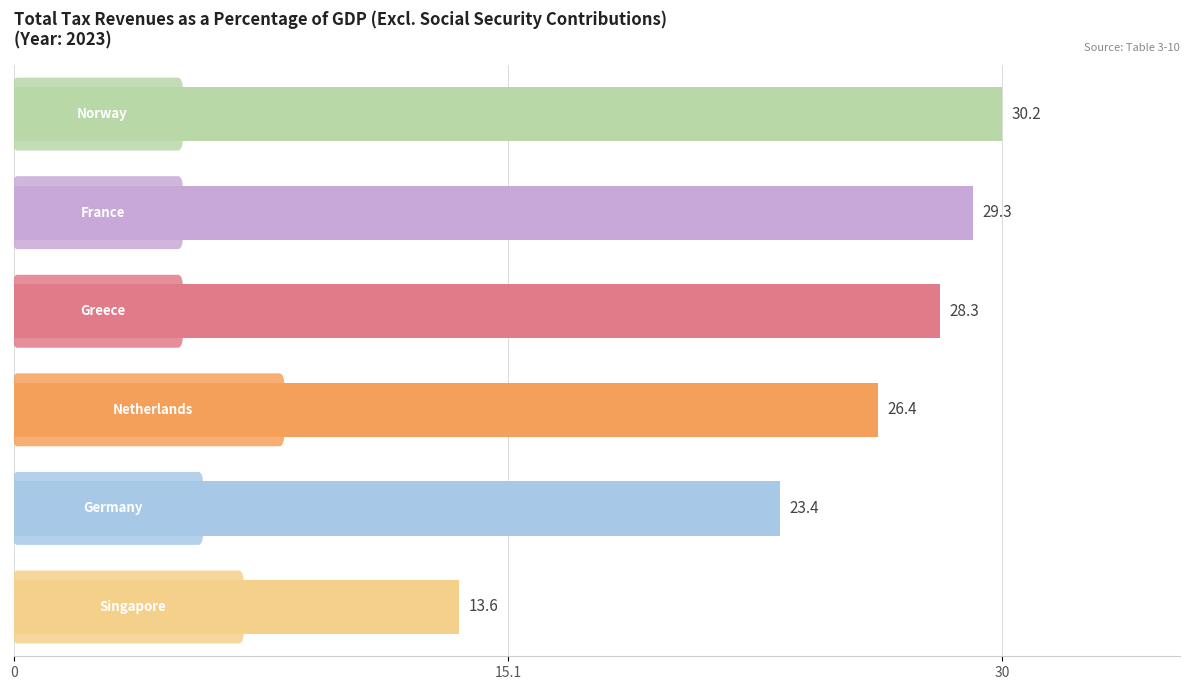

What is the value of the 3rd bar from the top?

28.3